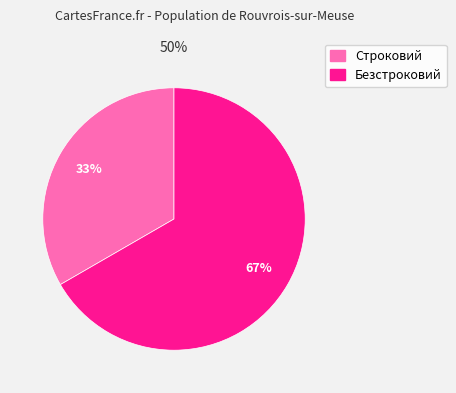

Is there a majority slice in this chart?

Yes